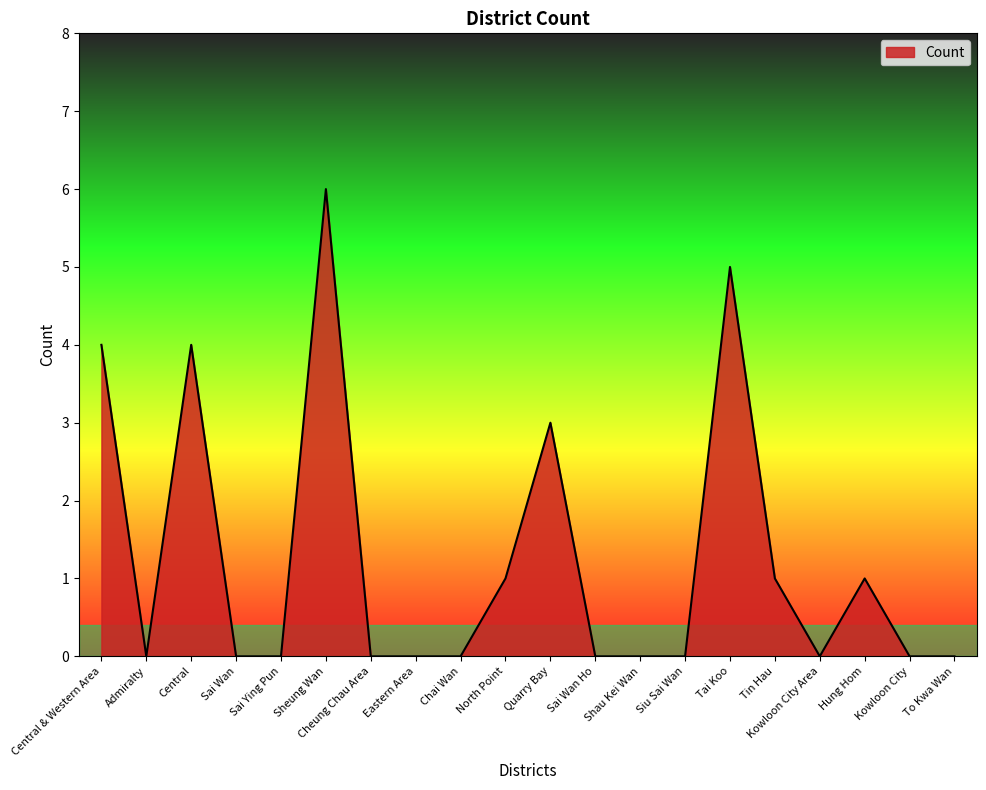

The chart shows a value of 0 at Sai Ying Pun. True or false?

True